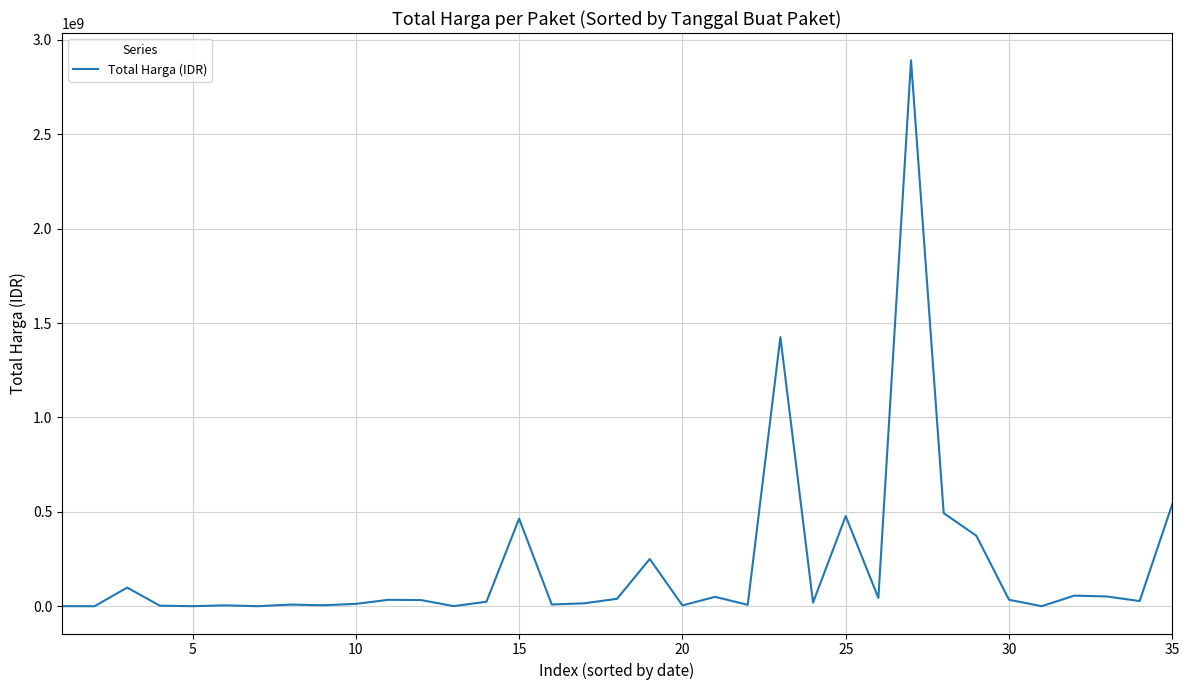

How many lines are shown in the chart?

1